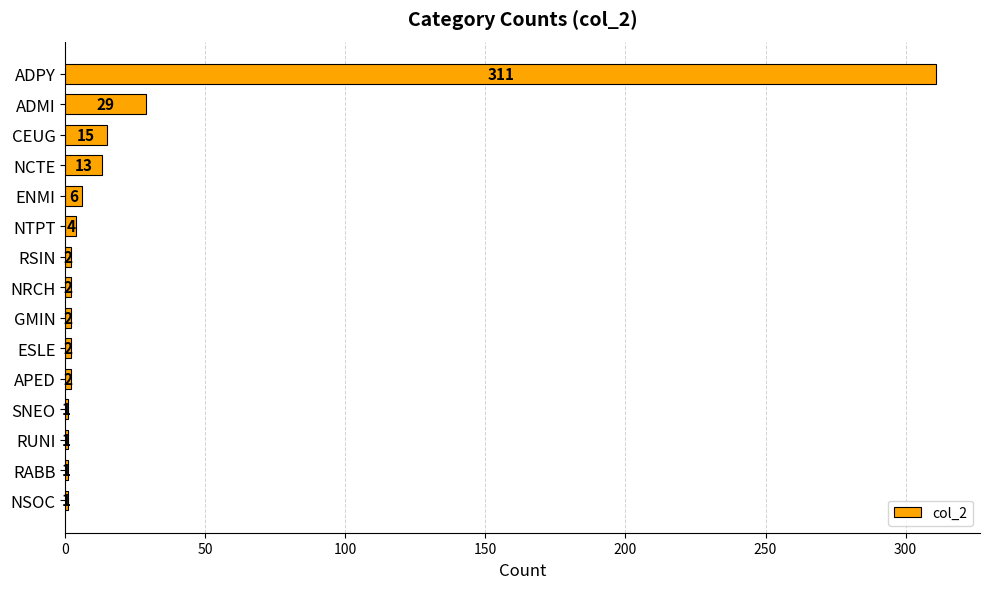

Reading top to bottom, extract all data points from this chart.

311	29	15	13	6	4	2	2	2	2	2	1	1	1	1